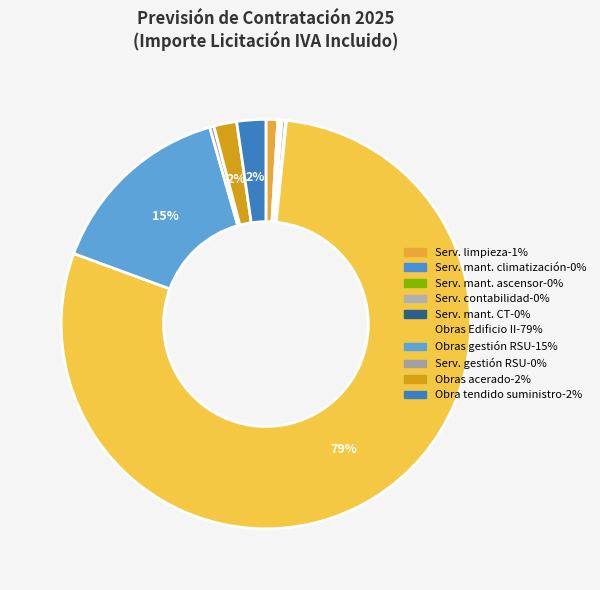

Rank the categories by value from highest to lowest.

Obras Edificio II de naves nido, Obras espacio para gestión RSU, Obra de tendido para el suministro, Obras de reparación de acerado, Servicios de limpieza, Servicio gestión RSU, Servicios de llevanza de la contabilidad, Servicios de mantenimiento de climatización, Servicios de mantenimiento de ascensor, Servicios de mantenimiento de CT